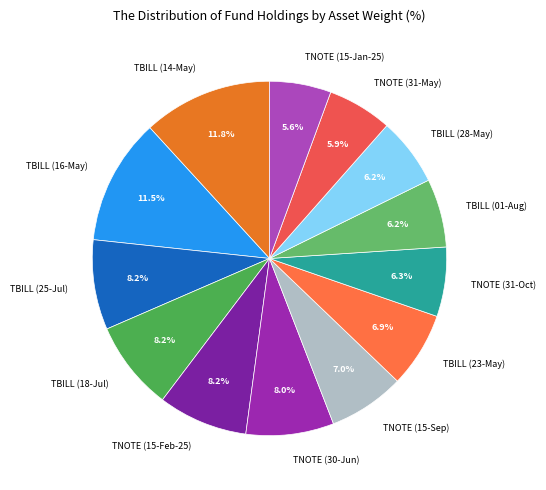

What percentage is the TBILL (18-Jul) slice, to the nearest percent?

8%